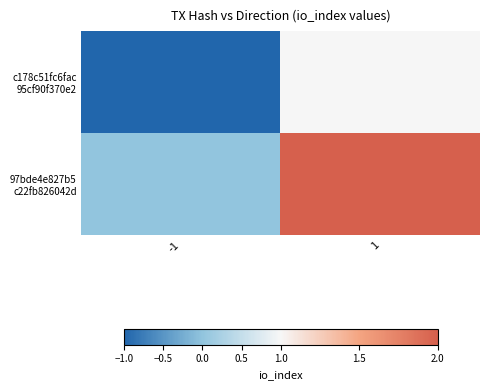

What is the total value across all series at -1?

-1